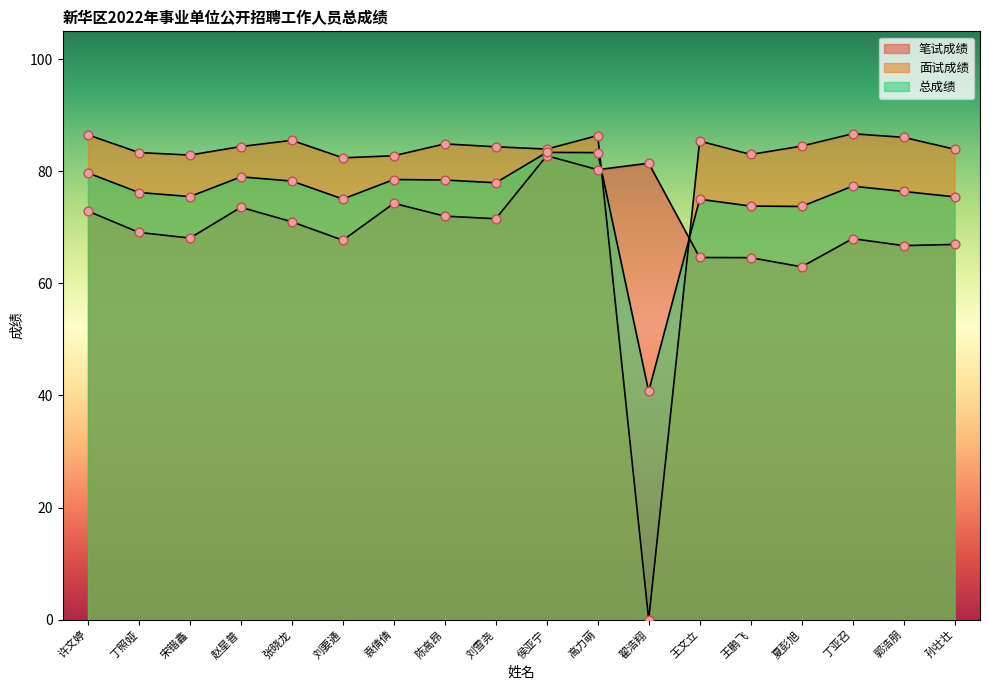

Which series has the largest total across all categories?

面试成绩